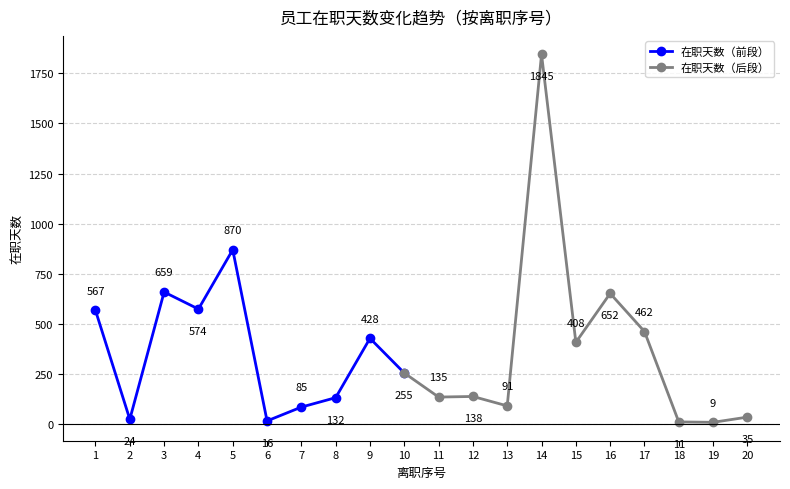

What is the difference between the maximum and minimum values in the 离职序号 series?

19